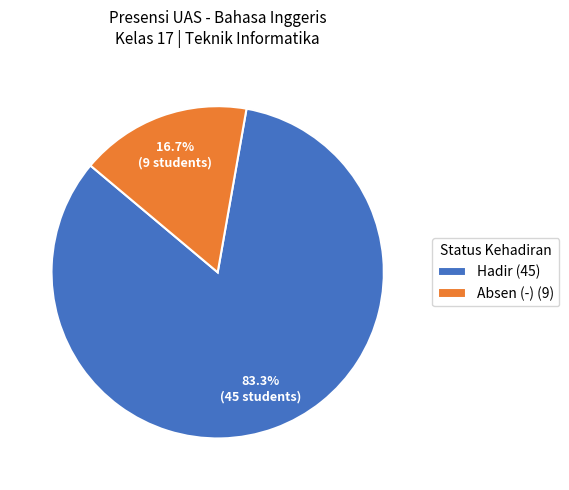

Is the sum of Hadir and Absen (-) greater than half?

Yes